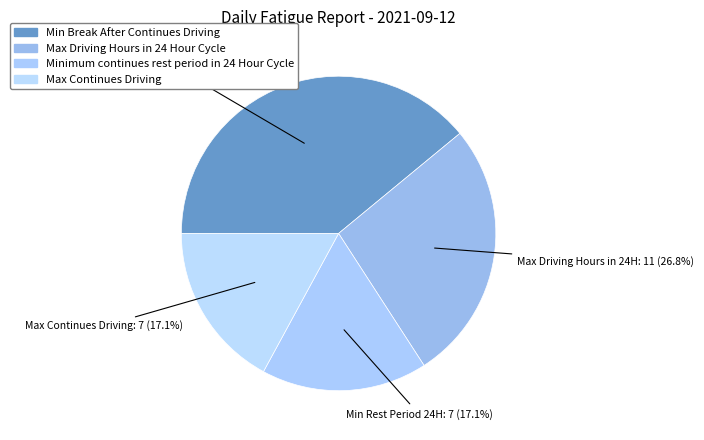

Which category has the smallest portion of the pie?

Minimum continues rest period in 24 Hour Cycle